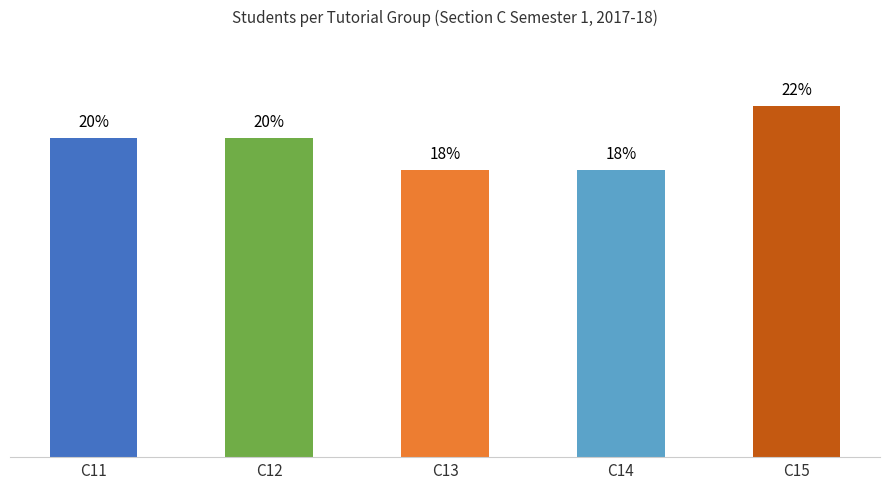

Are the bars horizontal?

No